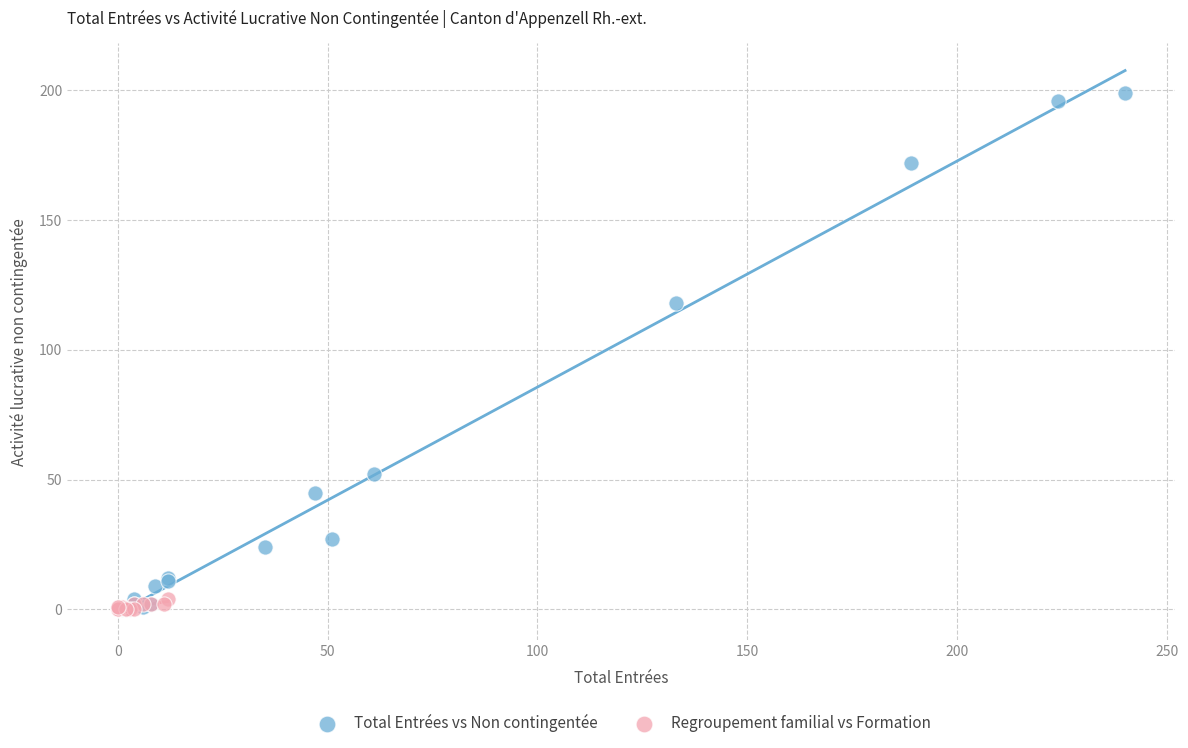

Which series reaches the maximum Y coordinate?

Total Entrées vs Non contingentée